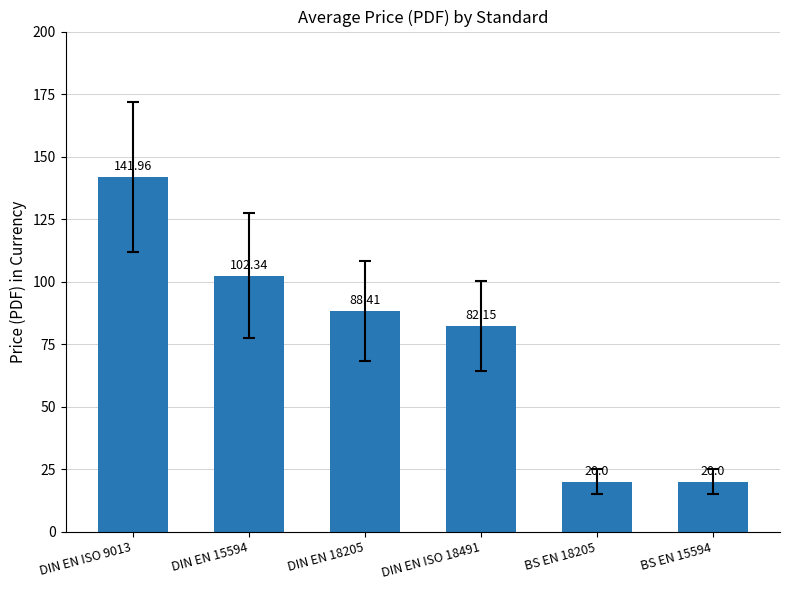

What is the difference between the maximum and minimum values?

122.0